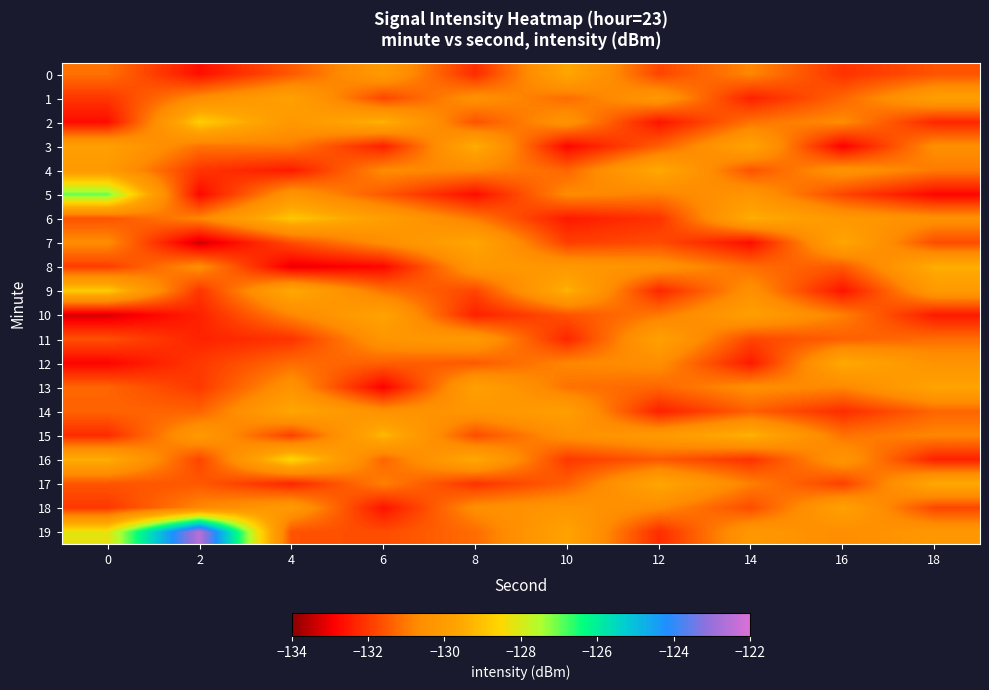

List the series in order of their peak value, lowest first.

1, 11, 18, 10, 13, 0, 7, 14, 4, 12, 17, 3, 8, 15, 6, 9, 2, 16, 5, 19